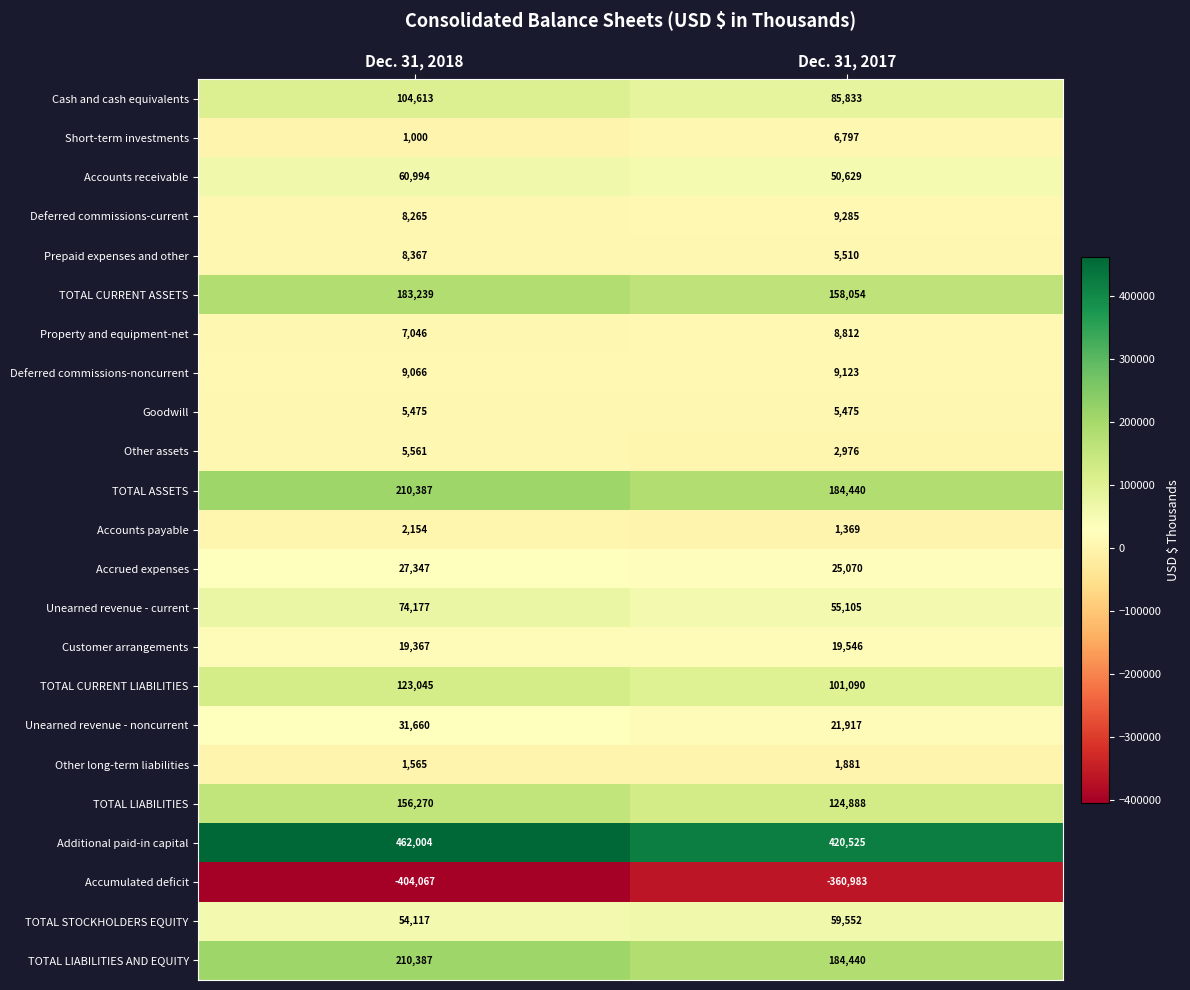

What is the minimum value shown in the chart?

-404067